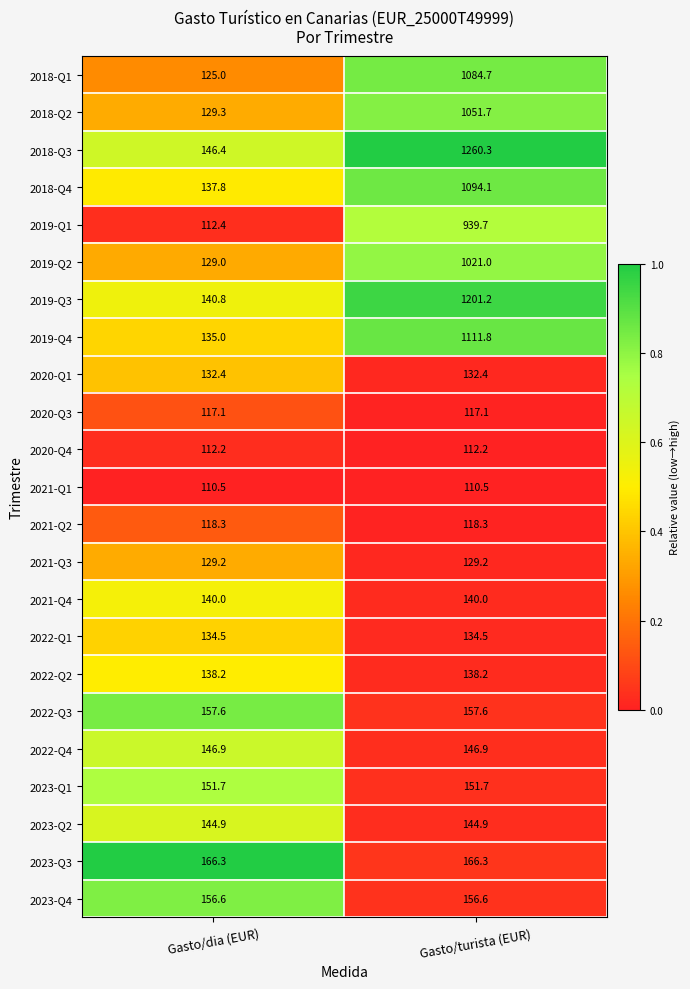

Read the 2021-Q2 value at Gasto/dia (EUR).

118.3